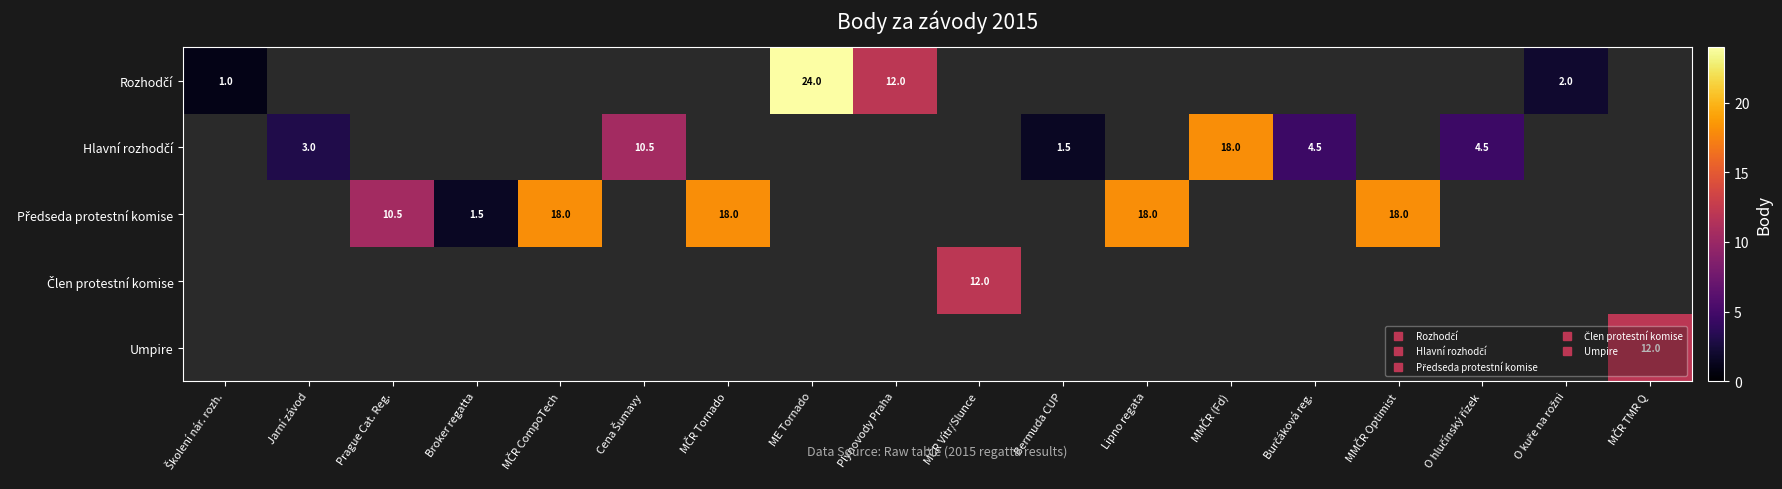

Which series has the widest spread of values?

Rozhodčí